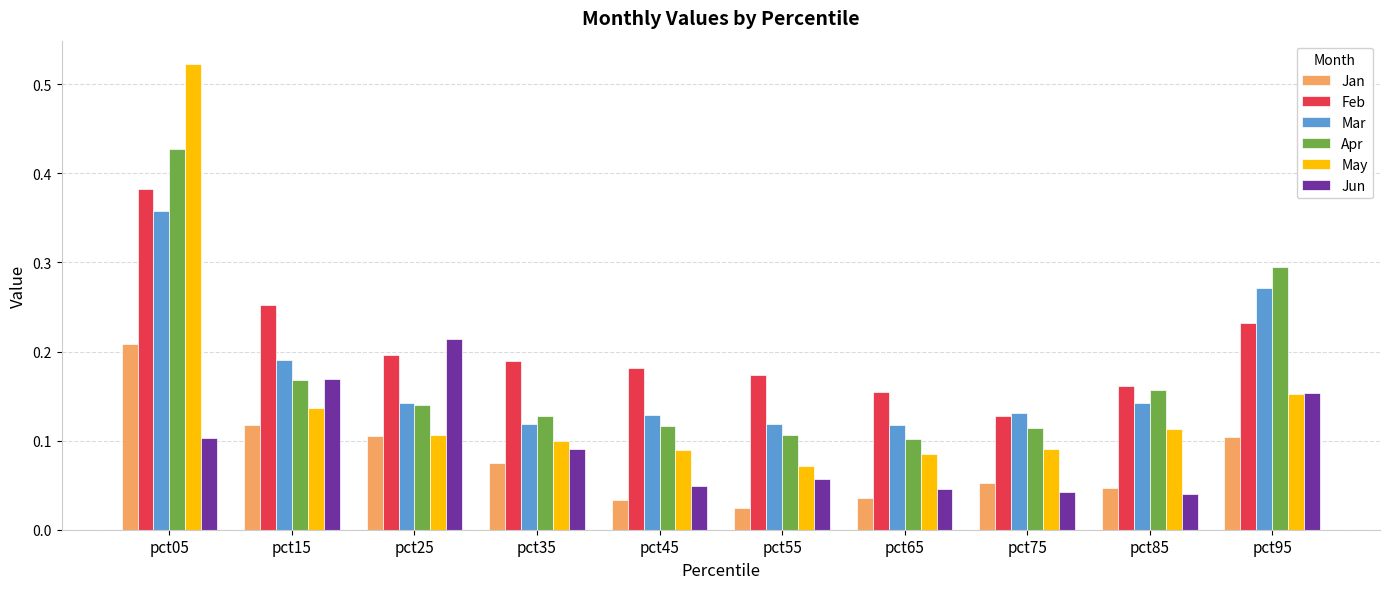

How many bars are there in each group?

6